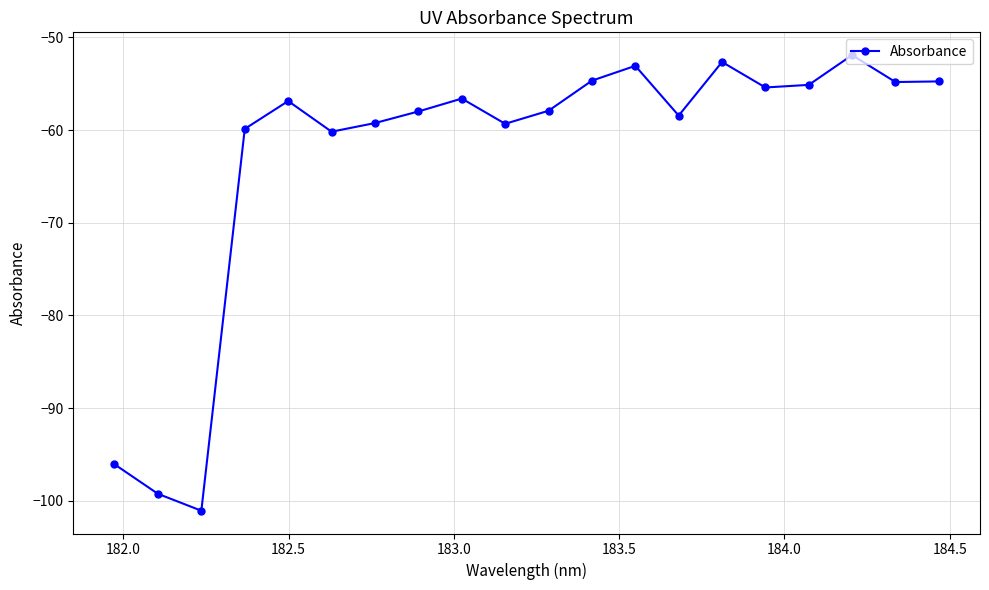

True or false: there are more than 0 points higher than both neighbors.

True